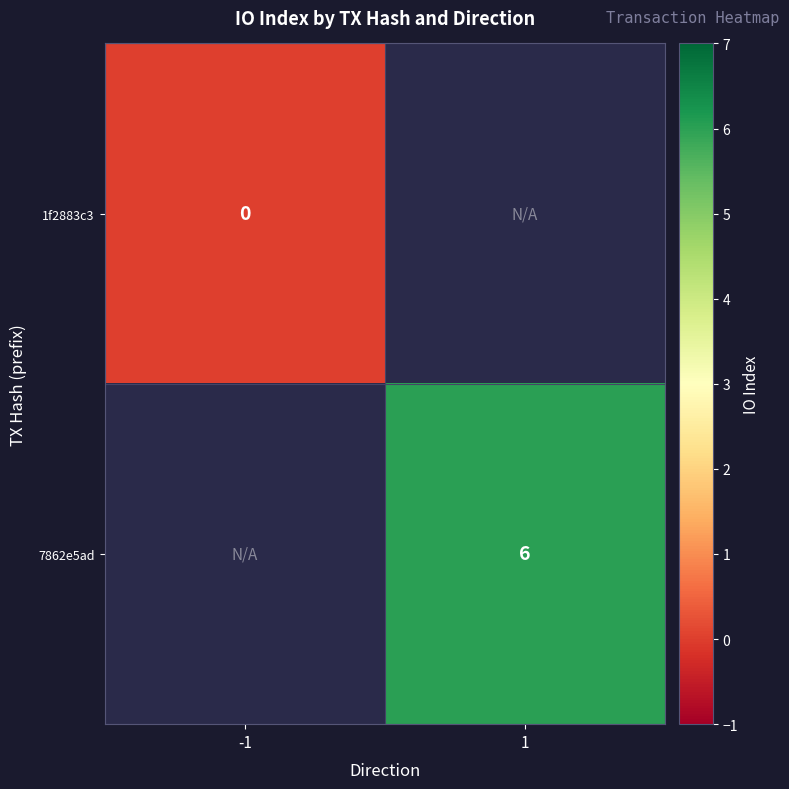

At which category does the chart reach its peak across all series?

1